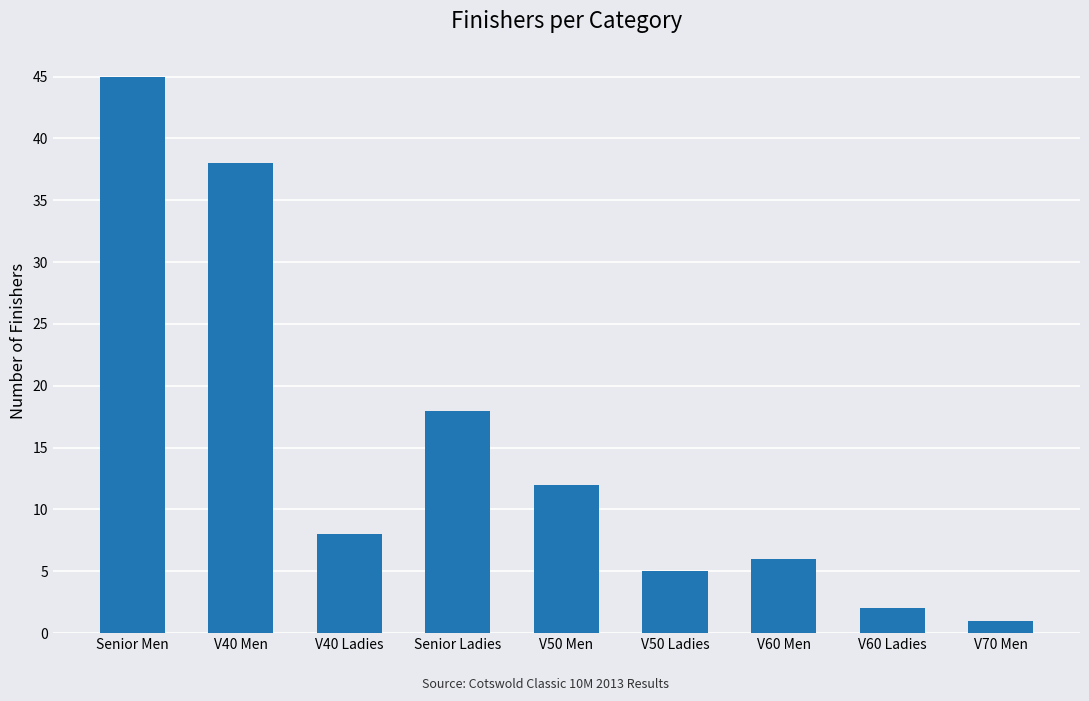

The value at V50 Men is 6. True or false?

False